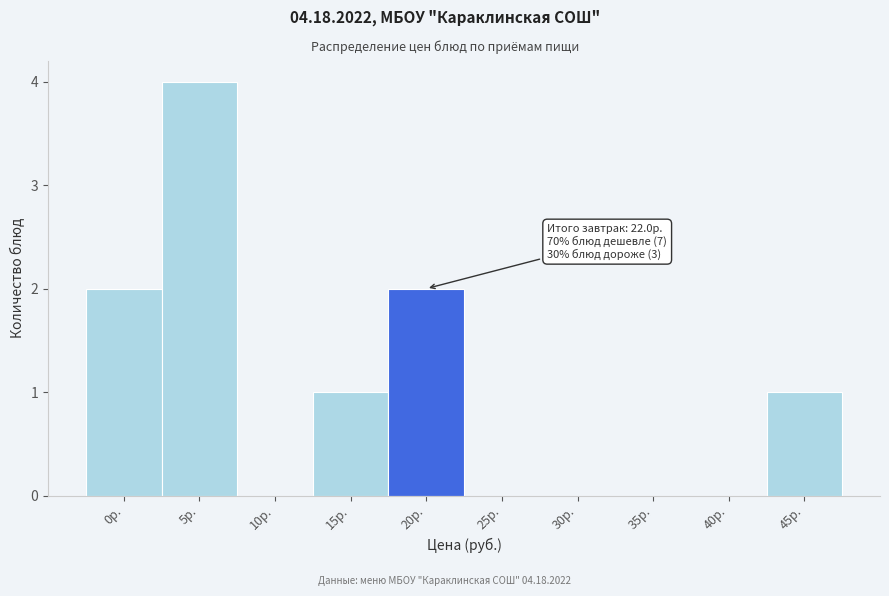

Reading right to left, transcribe all the data shown in this chart.

45р.=1	40р.=0	35р.=0	30р.=0	25р.=0	20р.=2	15р.=1	10р.=0	5р.=4	0р.=2